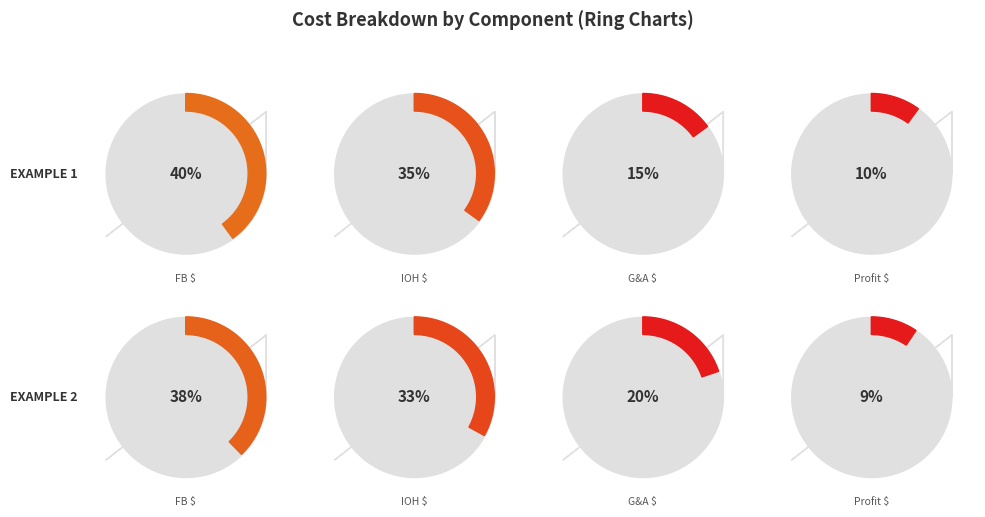

Is the sum of FB $ and IOH $ greater than half?

Yes